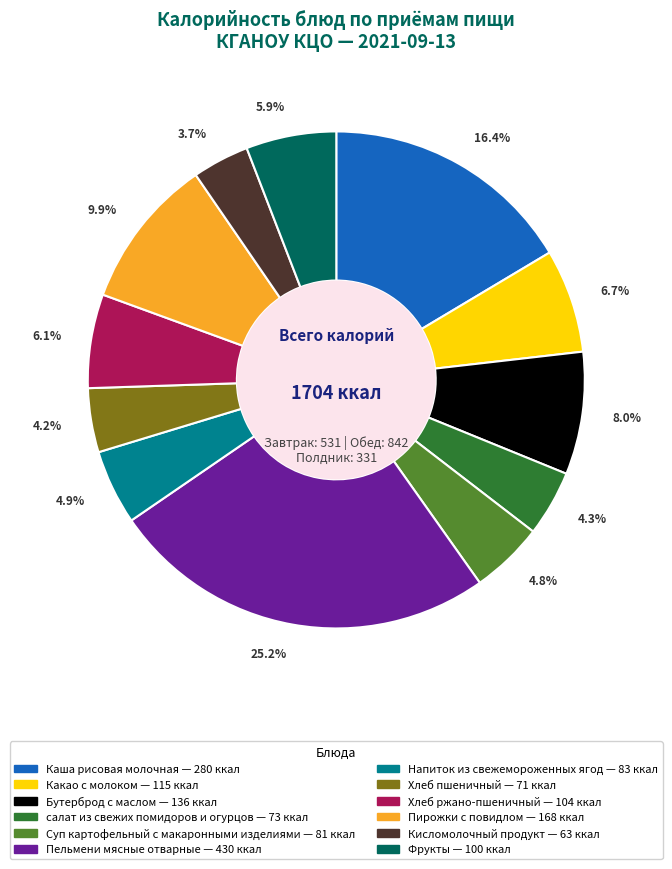

Which slice is the largest?

Пельмени мясные отварные